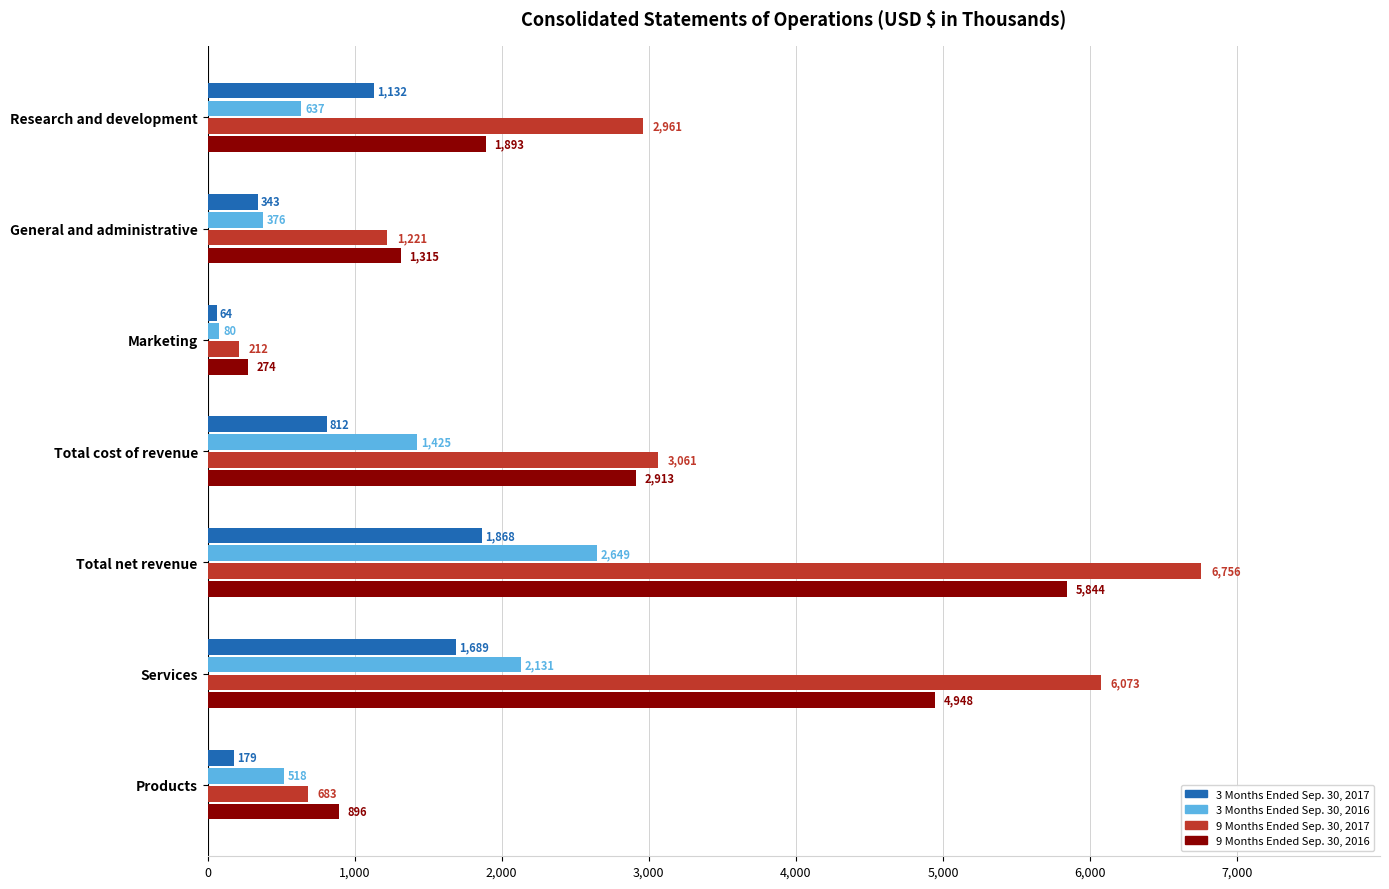

Is it true that 9 Months Ended Sep. 30, 2016 equals 4948 at Services?

True